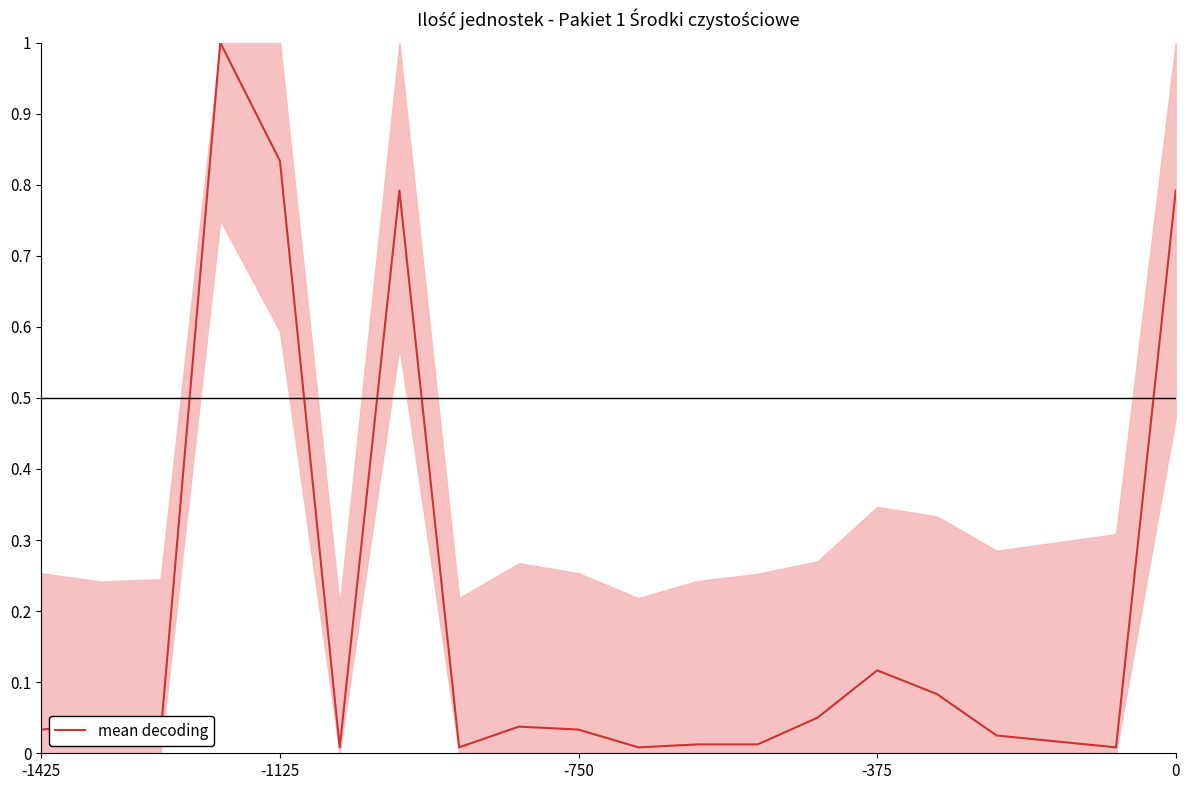

What is the greatest value displayed?

1.0